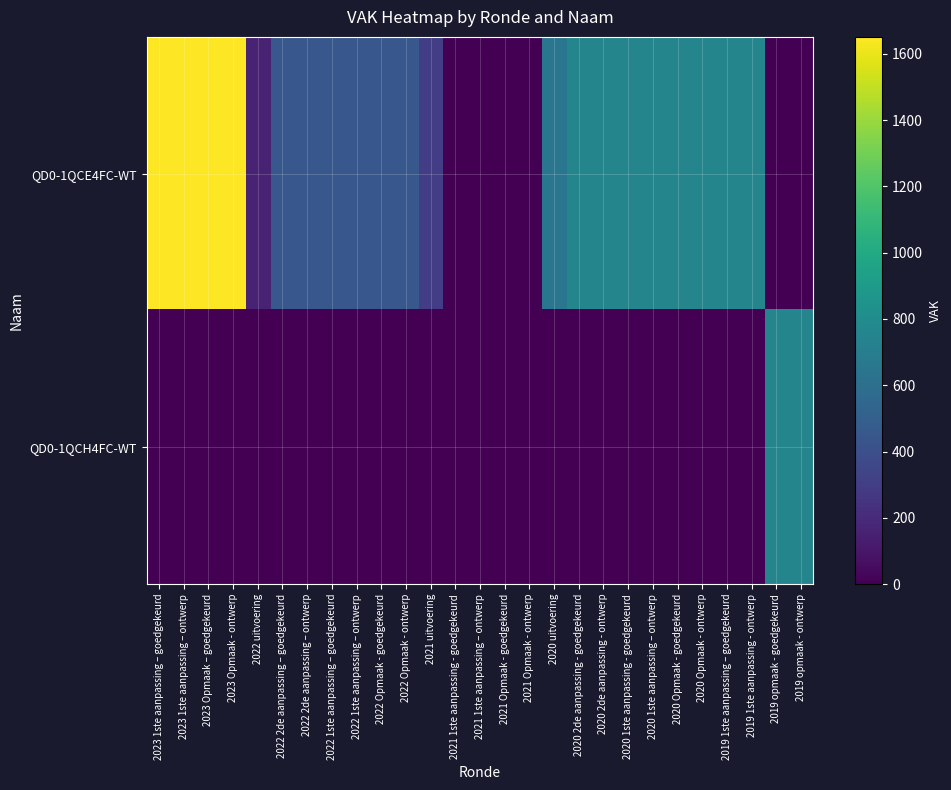

Reading left to right, transcribe all the data shown in this chart.

QD0-1QCE4FC-WT: 2023 1ste aanpassing – goedgekeurd=1651	2023 1ste aanpassing – ontwerp=1651	2023 Opmaak – goedgekeurd=1651	2023 Opmaak - ontwerp=1651	2022 uitvoering=158	2022 2de aanpassing – goedgekeurd=445	2022 2de aanpassing – ontwerp=445	2022 1ste aanpassing – goedgekeurd=445	2022 1ste aanpassing – ontwerp=445	2022 Opmaak - goedgekeurd=445	2022 Opmaak - ontwerp=445	2021 uitvoering=303	2021 1ste aanpassing - goedgekeurd=0	2021 1ste aanpassing – ontwerp=0	2021 Opmaak - goedgekeurd=0	2021 Opmaak - ontwerp=0	2020 uitvoering=648	2020 2de aanpassing - goedgekeurd=750	2020 2de aanpassing - ontwerp=750	2020 1ste aanpassing - goedgekeurd=750	2020 1ste aanpassing – ontwerp=750	2020 Opmaak - goedgekeurd=750	2020 Opmaak - ontwerp=750	2019 1ste aanpassing – goedgekeurd=750	2019 1ste aanpassing - ontwerp=750	2019 opmaak - goedgekeurd=0	2019 opmaak - ontwerp=0
QD0-1QCH4FC-WT: 2023 1ste aanpassing – goedgekeurd=0	2023 1ste aanpassing – ontwerp=0	2023 Opmaak – goedgekeurd=0	2023 Opmaak - ontwerp=0	2022 uitvoering=0	2022 2de aanpassing – goedgekeurd=0	2022 2de aanpassing – ontwerp=0	2022 1ste aanpassing – goedgekeurd=0	2022 1ste aanpassing – ontwerp=0	2022 Opmaak - goedgekeurd=0	2022 Opmaak - ontwerp=0	2021 uitvoering=0	2021 1ste aanpassing - goedgekeurd=0	2021 1ste aanpassing – ontwerp=0	2021 Opmaak - goedgekeurd=0	2021 Opmaak - ontwerp=0	2020 uitvoering=0	2020 2de aanpassing - goedgekeurd=0	2020 2de aanpassing - ontwerp=0	2020 1ste aanpassing - goedgekeurd=0	2020 1ste aanpassing – ontwerp=0	2020 Opmaak - goedgekeurd=0	2020 Opmaak - ontwerp=0	2019 1ste aanpassing – goedgekeurd=0	2019 1ste aanpassing - ontwerp=0	2019 opmaak - goedgekeurd=750	2019 opmaak - ontwerp=750